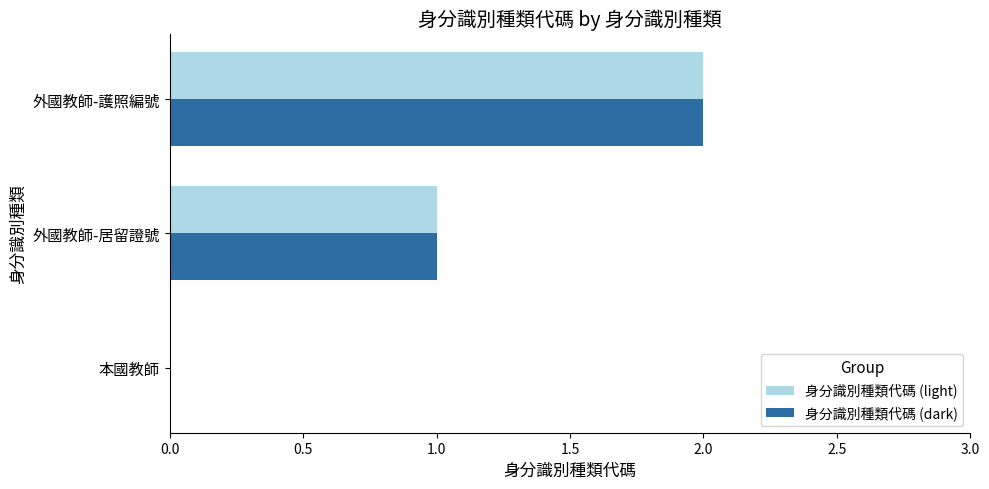

At which category is the sum across all series the highest?

外國教師-護照編號